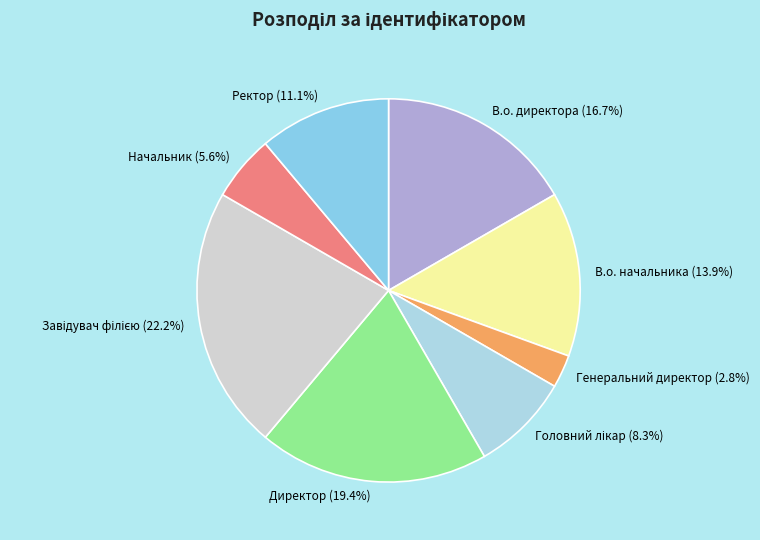

To the nearest percent, what portion does Ректор represent?

11%